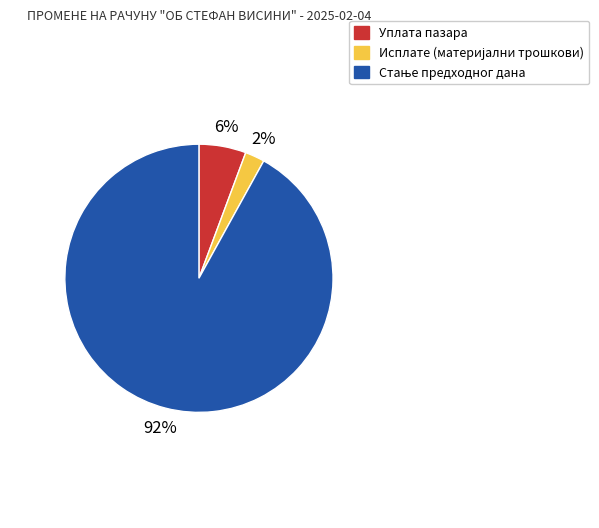

To the nearest percent, what is the difference between the largest and smallest slice percentages?

90%